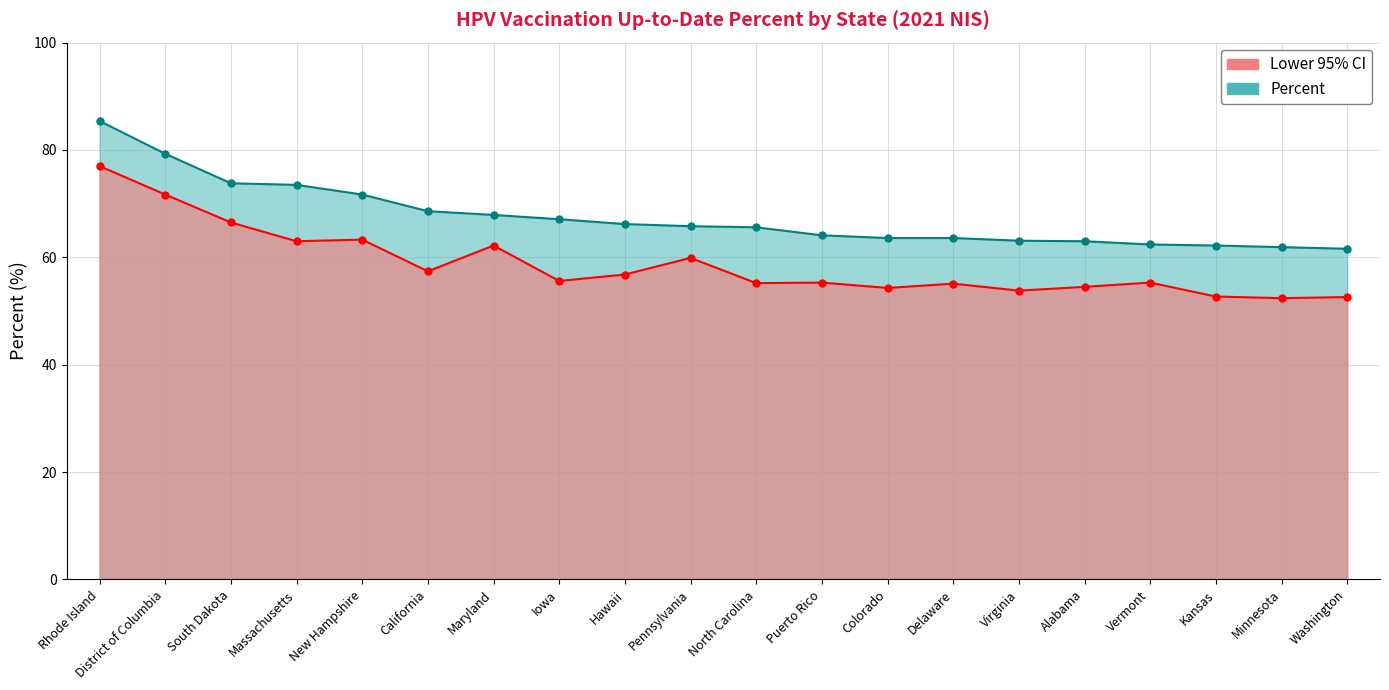

What is the highest value of the Percent series?

85.4